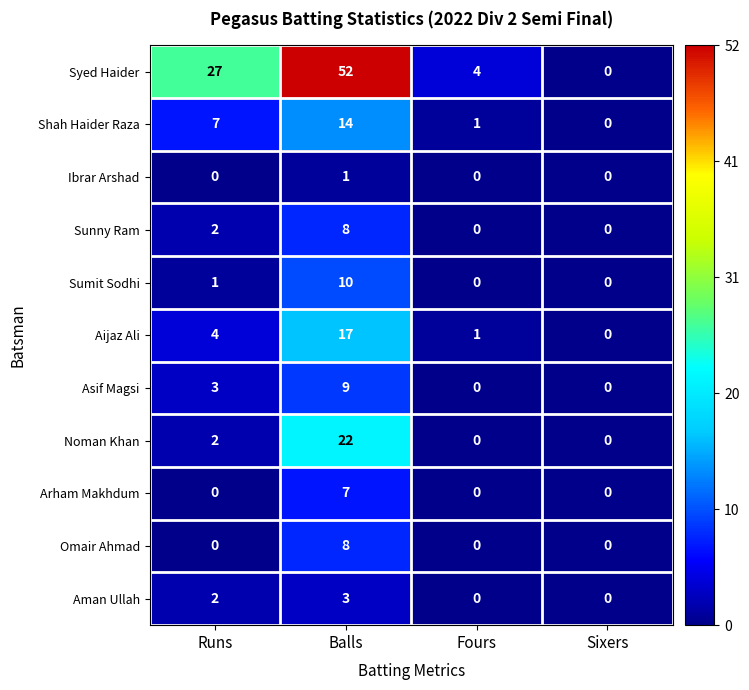

Between Balls and Sixers, which series saw the biggest shift?

Syed Haider